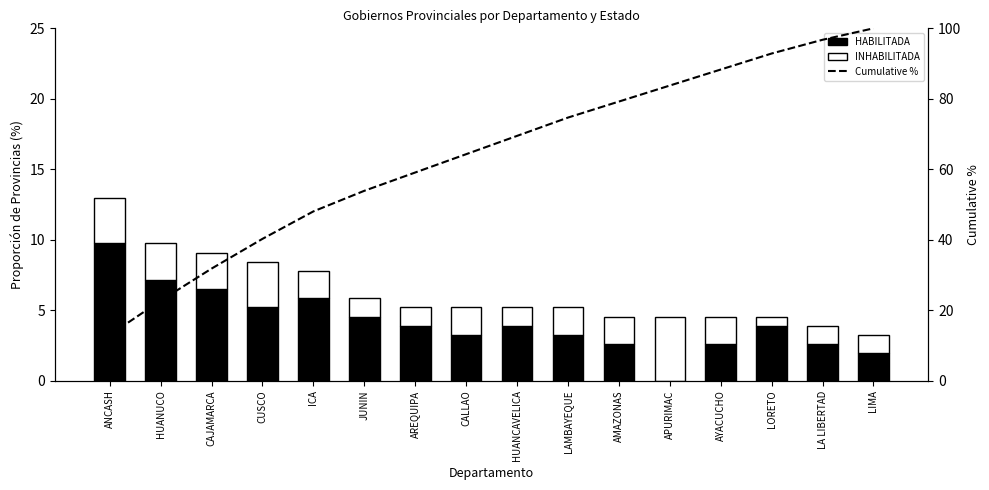

How many groups of bars are there?

16